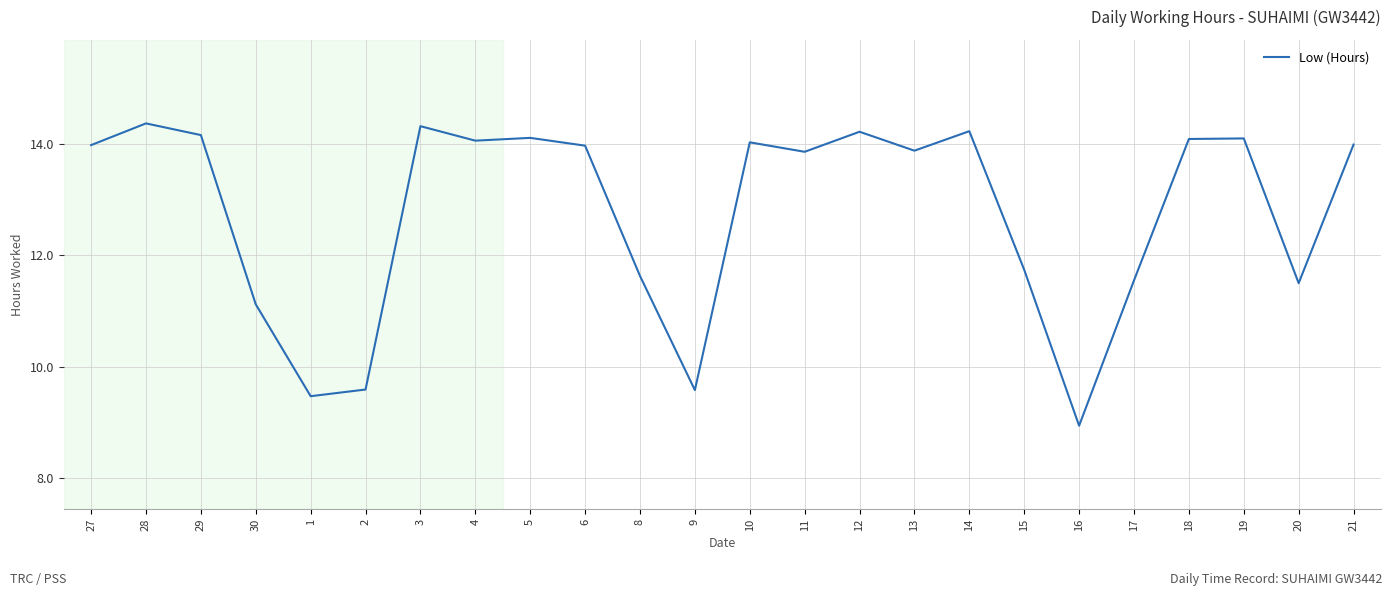

At which category does the data reach its first local peak?

28